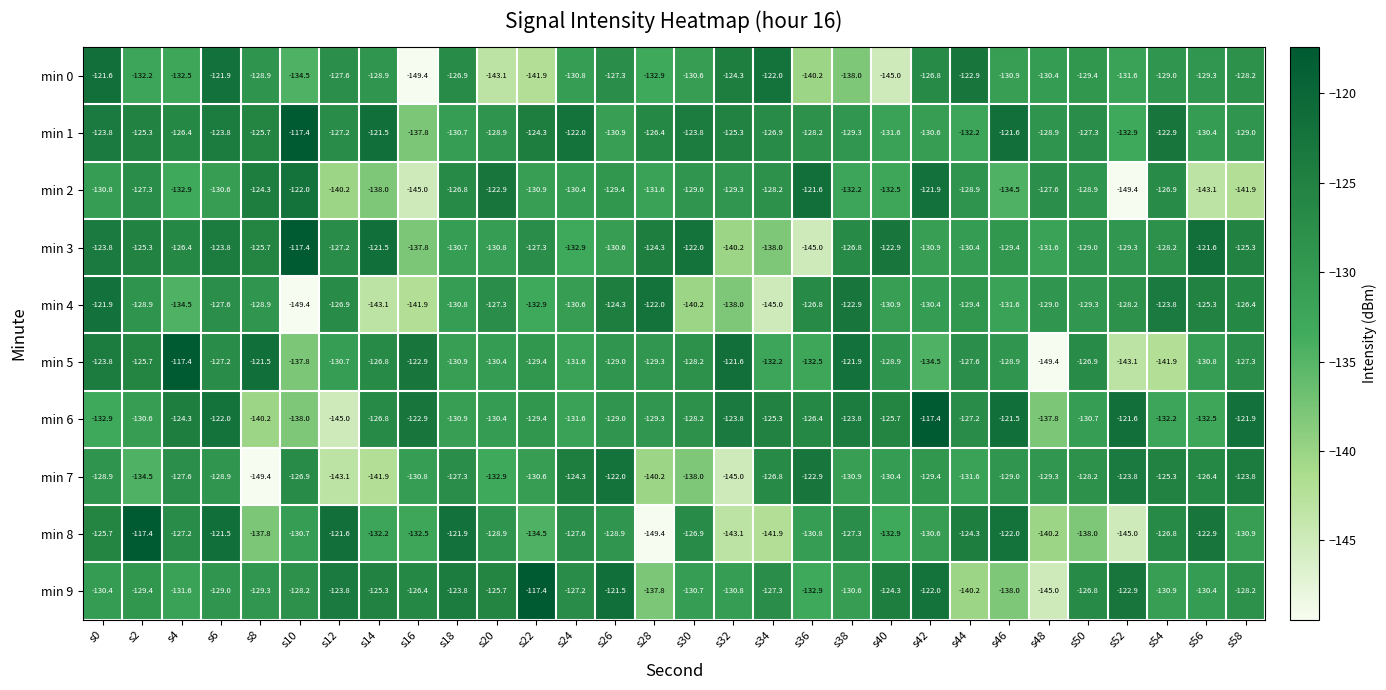

At which category is the sum across all series the highest?

s6